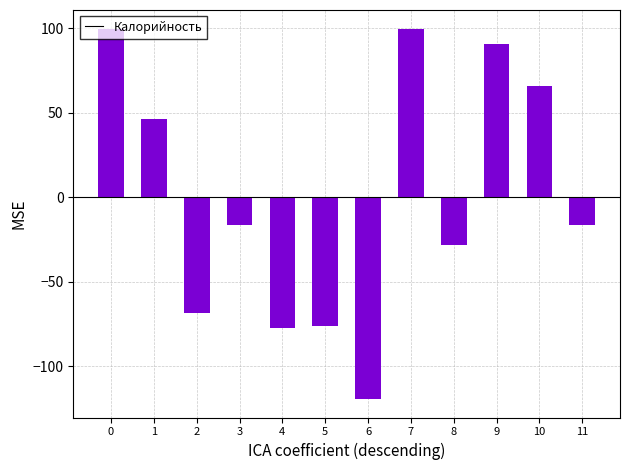

The value at 10 is 88.4. True or false?

False